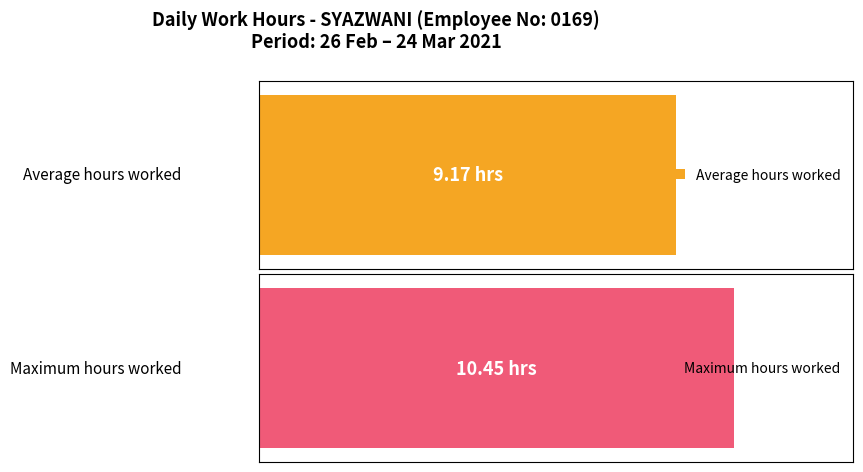

Is it true that the value at 12-Fri is 3.9?

False